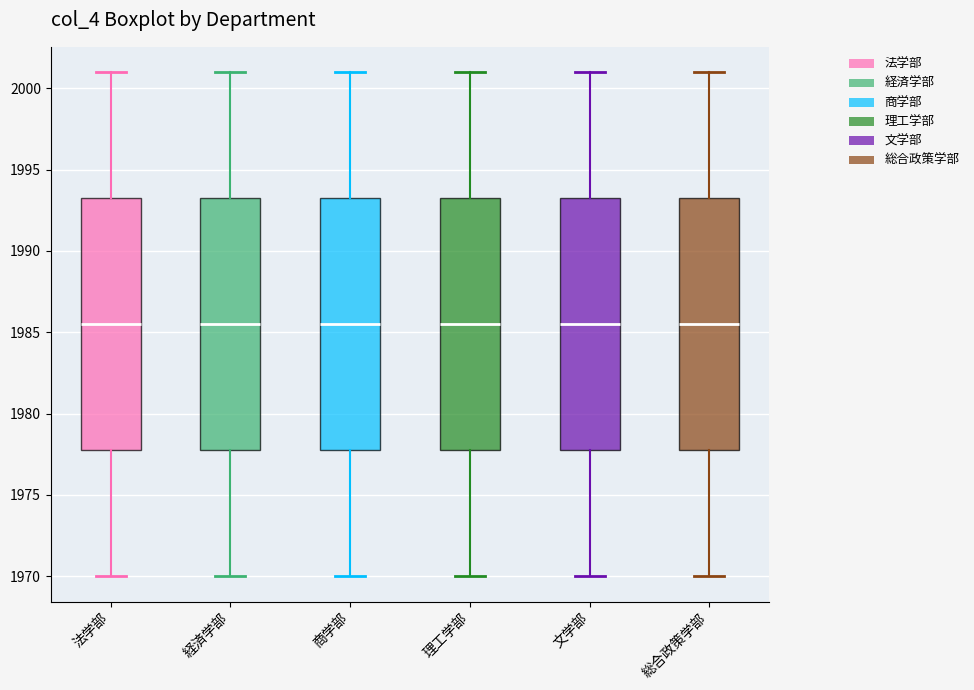

Reading left to right, read every box against the y-axis: the position of its median line, the range the box covers, and the ends of its whiskers. The values are not printed on the chart, so give them approximately, as read against the axis.

法学部: median 1985.5, box 1978.0 to 1993.5, whiskers 1970.0 to 2001.0
経済学部: median 1985.5, box 1978.0 to 1993.5, whiskers 1970.0 to 2001.0
商学部: median 1985.5, box 1978.0 to 1993.5, whiskers 1970.0 to 2001.0
理工学部: median 1985.5, box 1978.0 to 1993.5, whiskers 1970.0 to 2001.0
文学部: median 1985.5, box 1978.0 to 1993.5, whiskers 1970.0 to 2001.0
総合政策学部: median 1985.5, box 1978.0 to 1993.5, whiskers 1970.0 to 2001.0